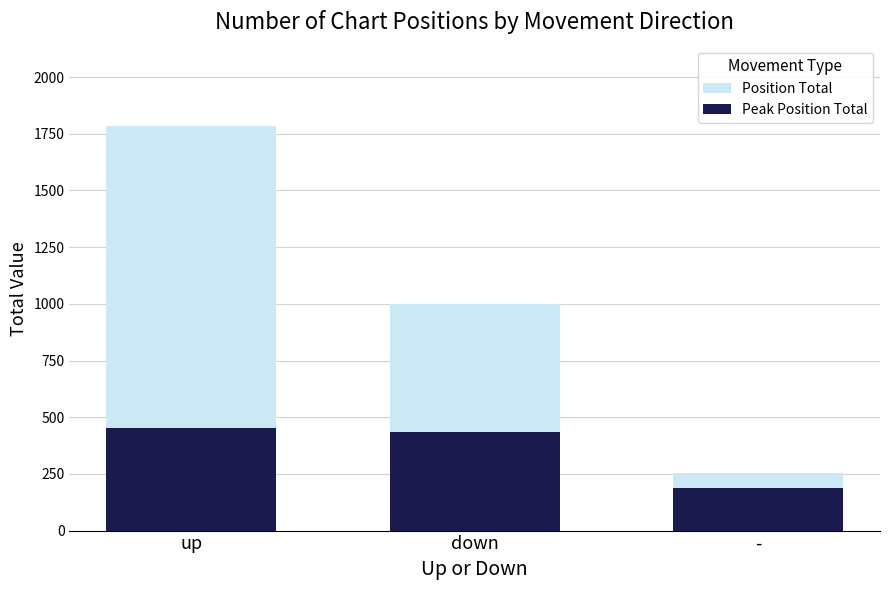

Rank the categories by Position Total value from highest to lowest.

up, down, -